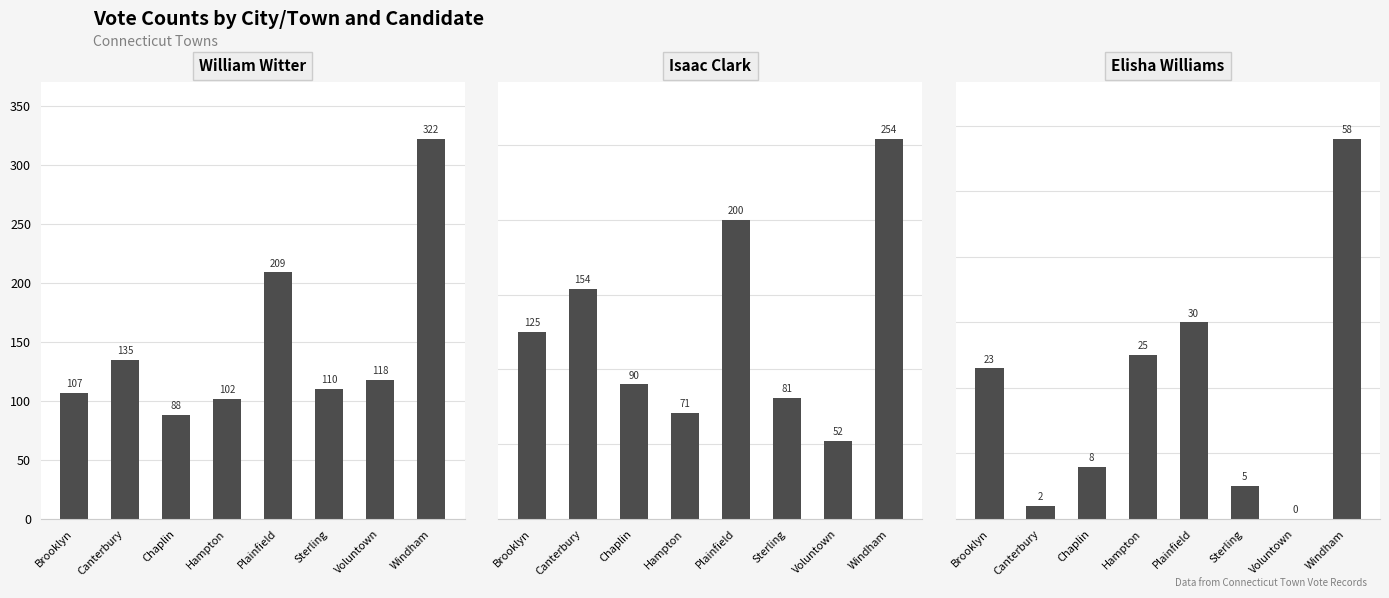

How many values in Elisha Williams are above zero?

7